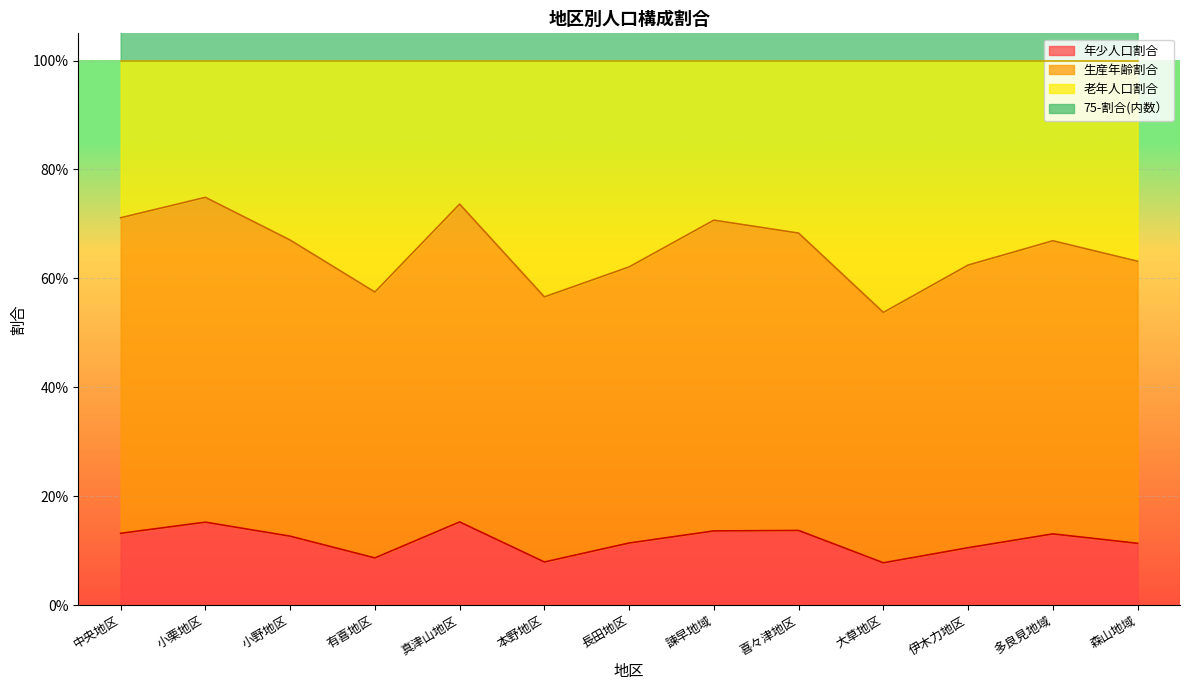

Between 伊木力地区 and 大草地区, which is larger?

伊木力地区